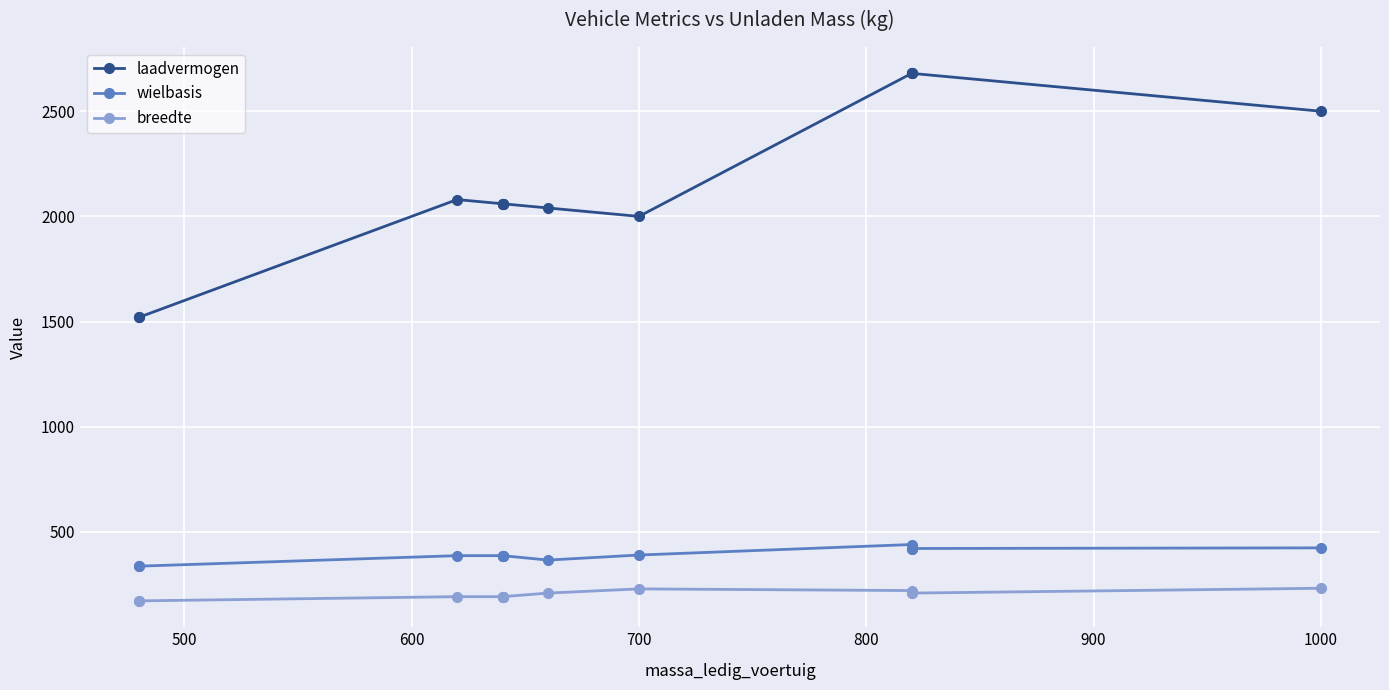

How many values in the breedte series are below 192?

2